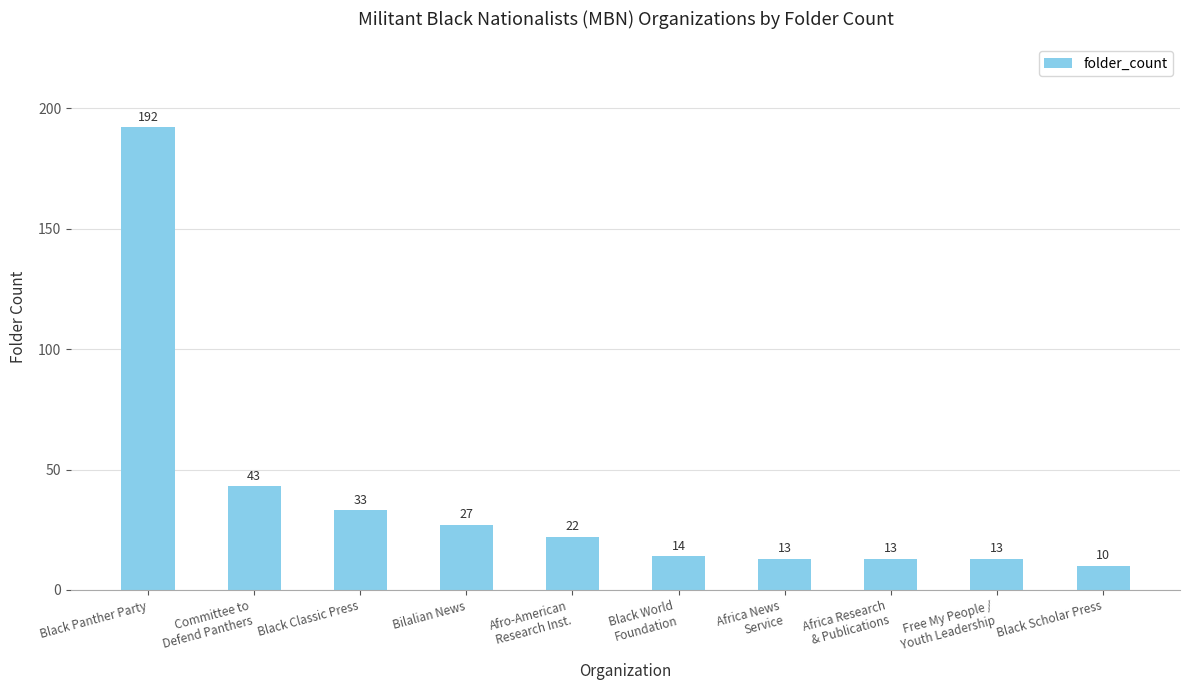

The chart shows a value of 10 at Black Scholar Press. True or false?

True